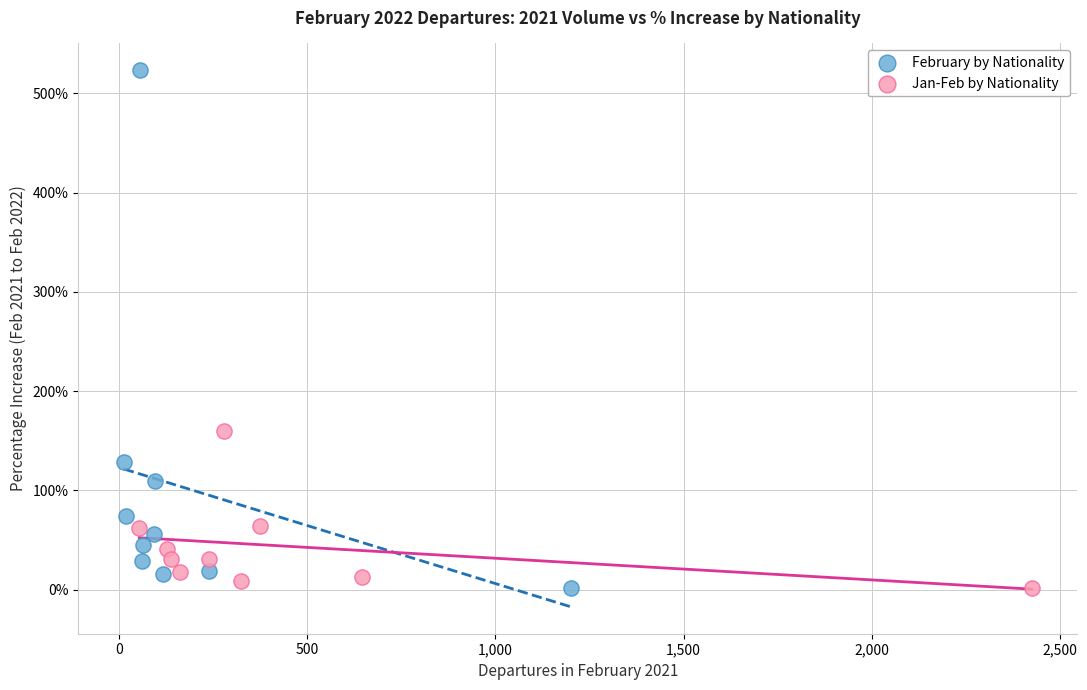

Which series contains the highest Y value?

February by Nationality